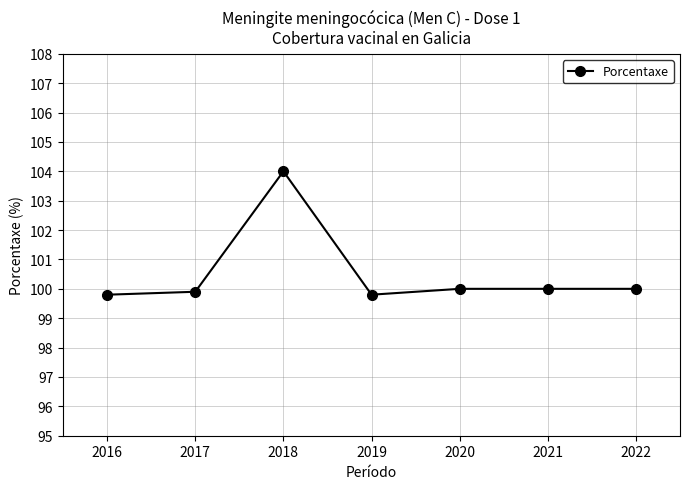

How many lines are shown in the chart?

1